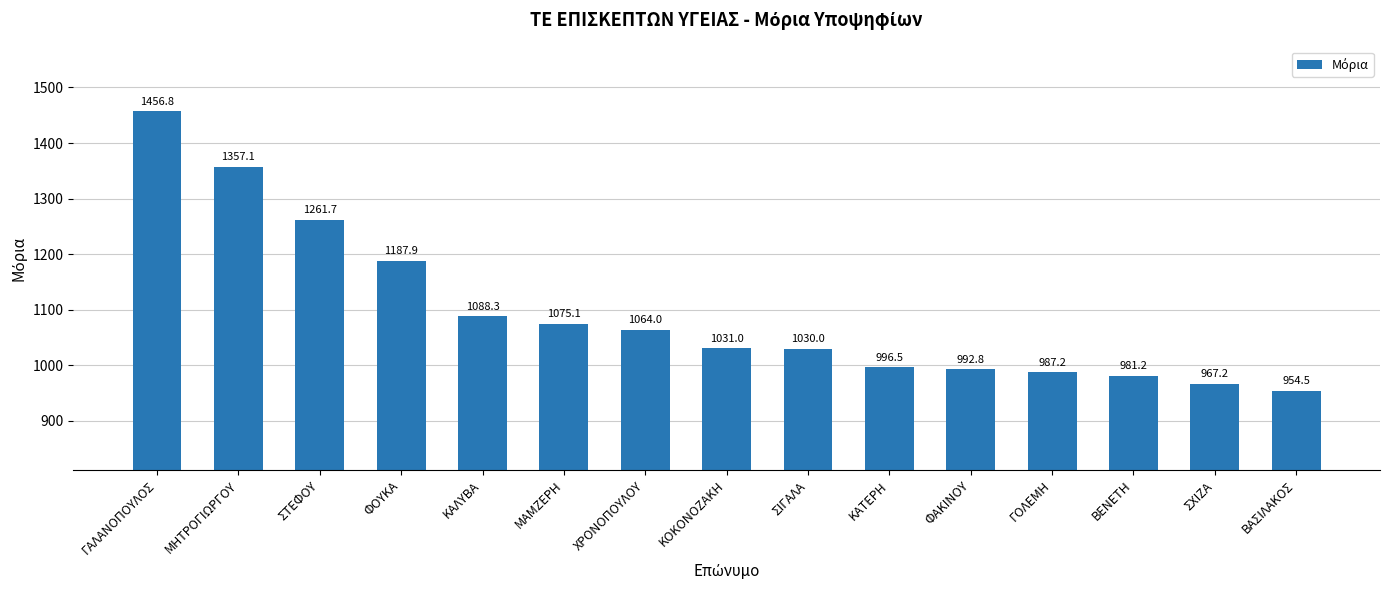

Reading right to left, transcribe all the data shown in this chart.

ΒΑΣΙΛΑΚΟΣ=954.5	ΣΧΙΖΑ=967.2	ΒΕΝΕΤΗ=981.2	ΓΟΛΕΜΗ=987.2	ΦΑΚΙΝΟΥ=992.8	ΚΑΤΕΡΗ=996.5	ΣΙΓΑΛΑ=1030.0	ΚΟΚΟΝΟΖΑΚΗ=1031.0	ΧΡΟΝΟΠΟΥΛΟΥ=1064.0	ΜΑΜΖΕΡΗ=1075.1	ΚΑΛΥΒΑ=1088.3	ΦΟΥΚΑ=1187.9	ΣΤΕΦΟΥ=1261.7	ΜΗΤΡΟΓΙΩΡΓΟΥ=1357.1	ΓΑΛΑΝΟΠΟΥΛΟΣ=1456.8